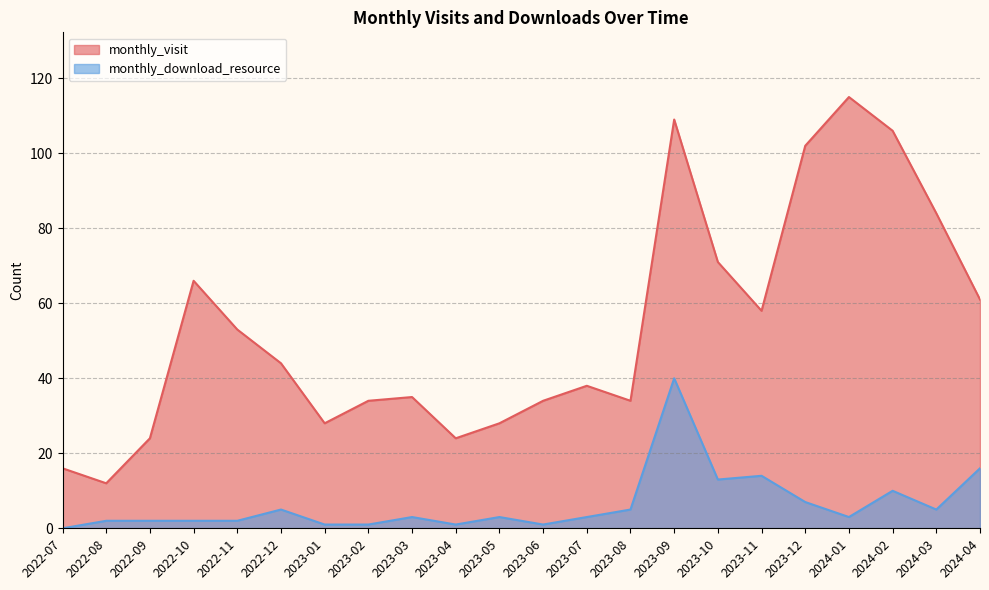

How many lines are shown in the chart?

2